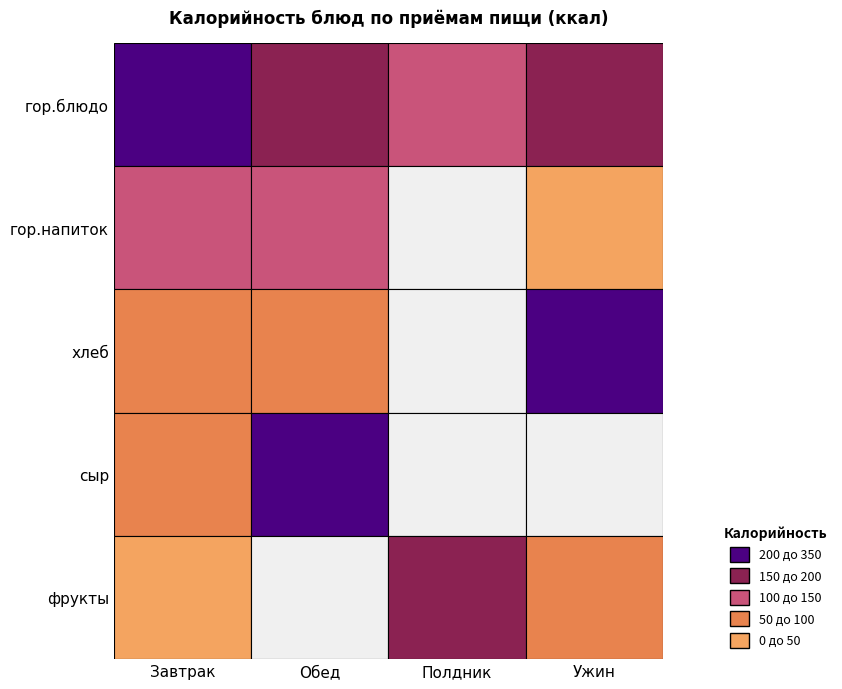

Is the value of Обед at гор.напиток greater than the value of Ужин at сыр?

Yes